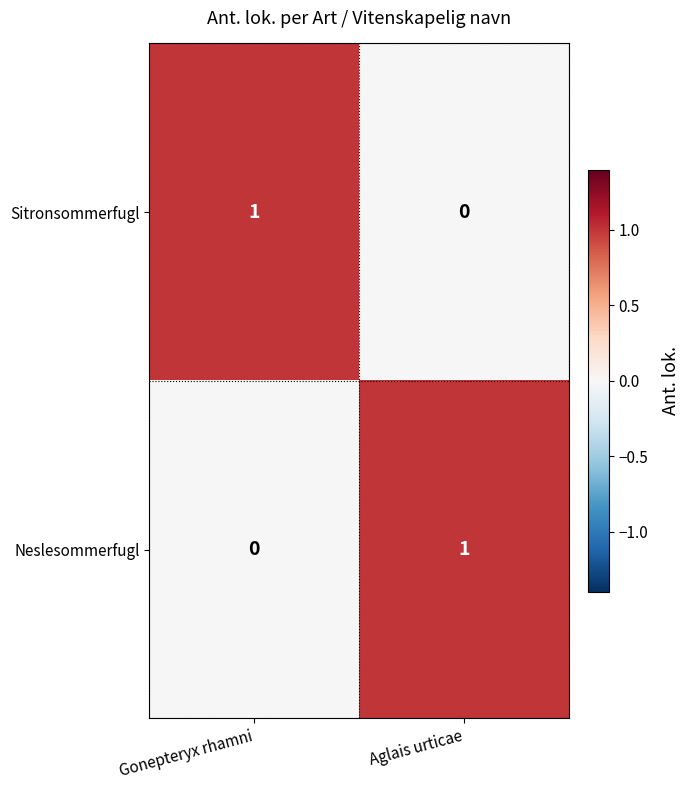

Rank the series at Aglais urticae from highest to lowest value.

Neslesommerfugl, Sitronsommerfugl